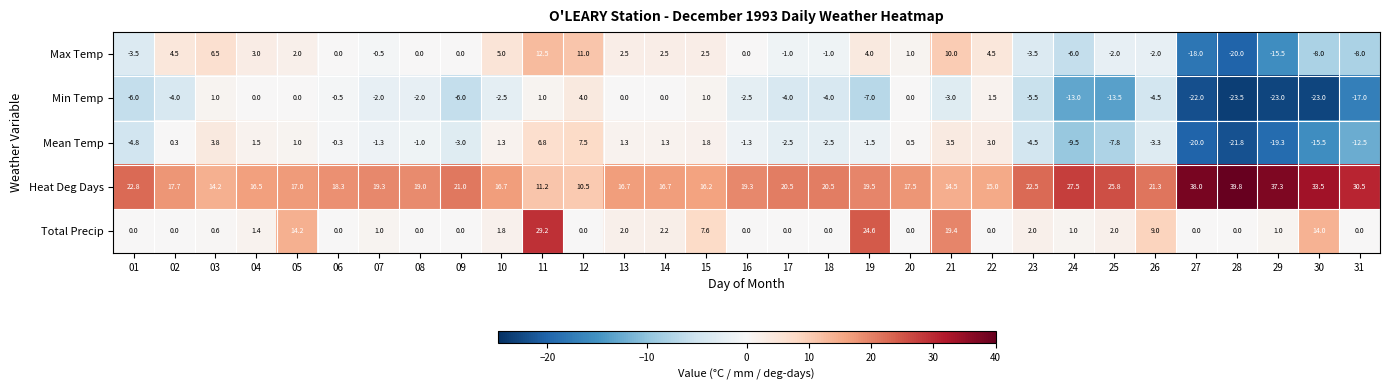

Which category has the highest value across all series?

28